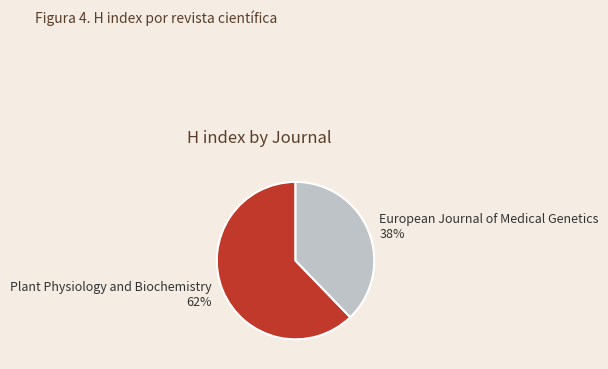

Does Plant Physiology and Biochemistry represent more than half of the total?

Yes